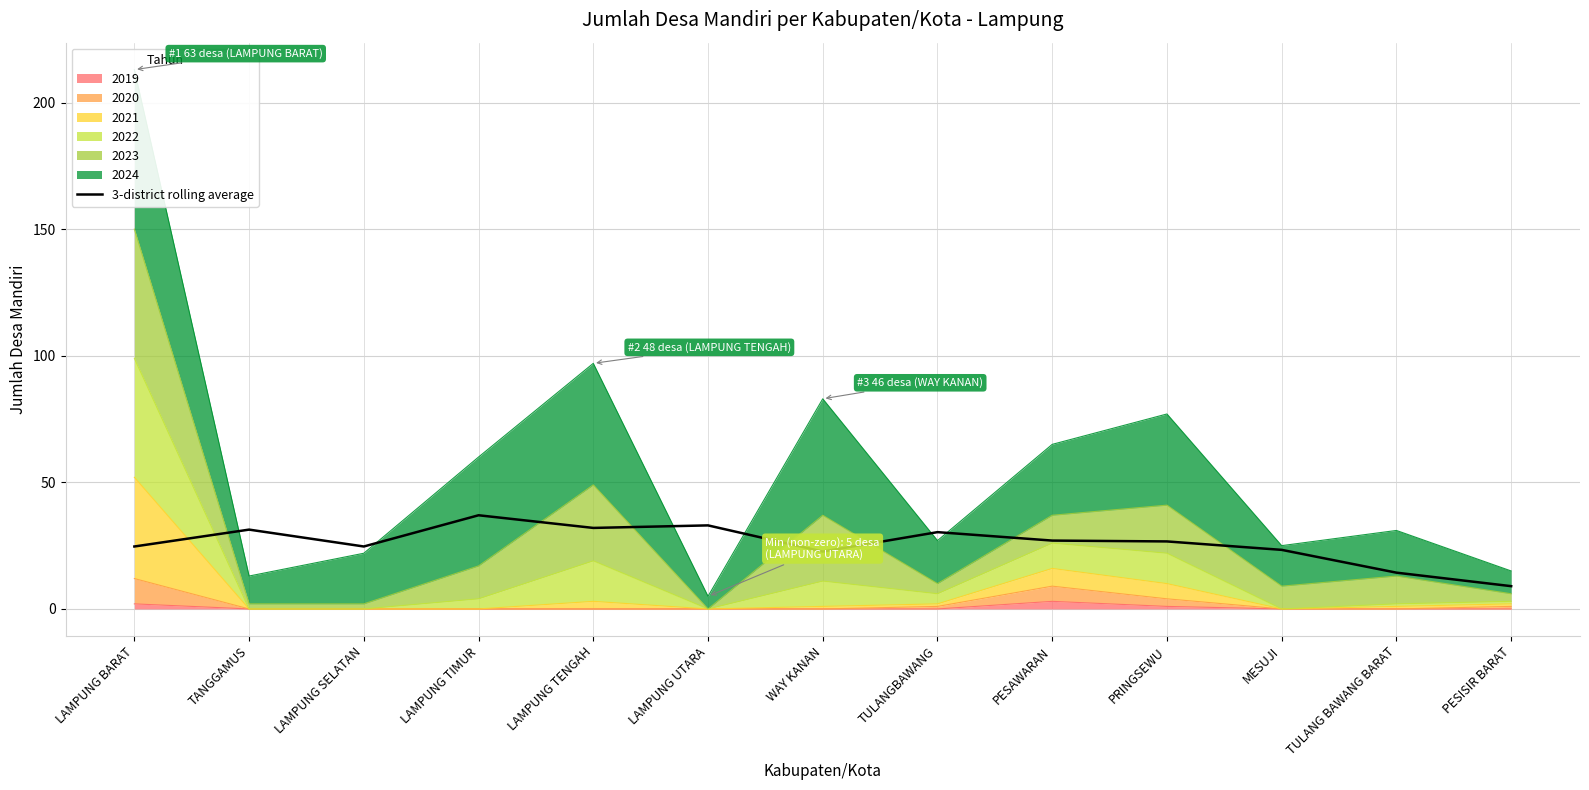

Reading left to right, what are all the values shown in this chart?

LAMPUNG BARAT=24.7	TANGGAMUS=31.3	LAMPUNG SELATAN=24.7	LAMPUNG TIMUR=37.0	LAMPUNG TENGAH=32.0	LAMPUNG UTARA=33.0	WAY KANAN=22.7	TULANGBAWANG=30.3	PESAWARAN=27.0	PRINGSEWU=26.7	MESUJI=23.3	TULANG BAWANG BARAT=14.3	PESISIR BARAT=9.0